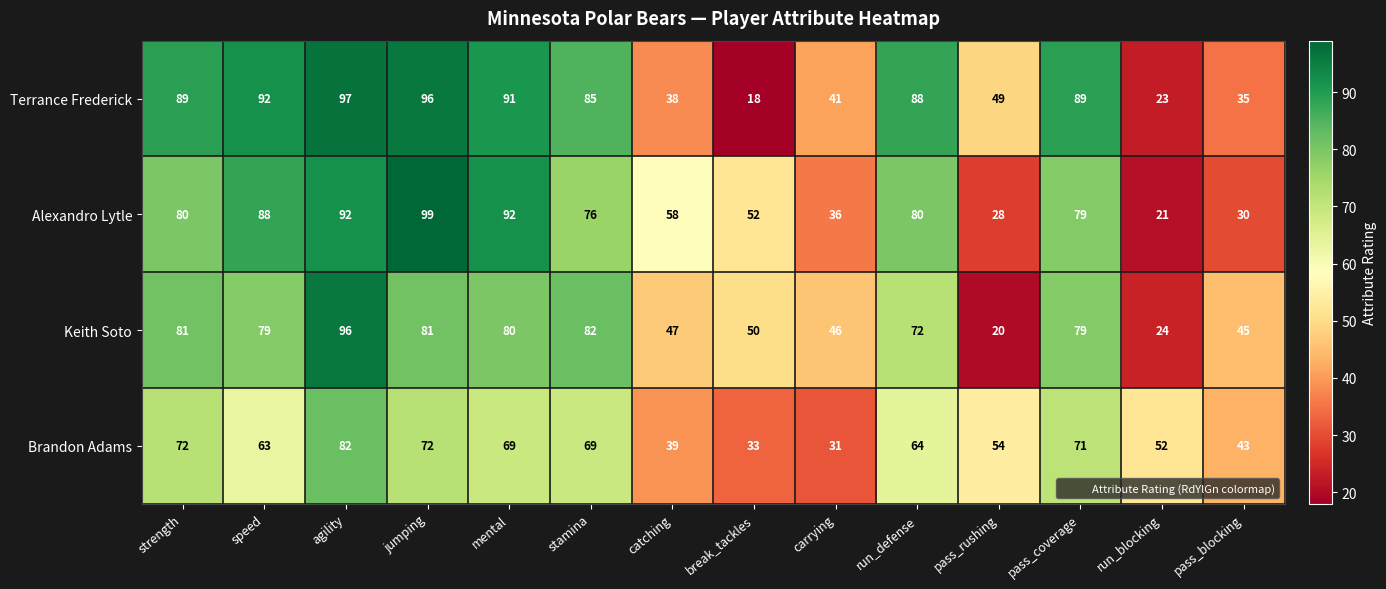

Which series has the largest total across all categories?

Terrance Frederick